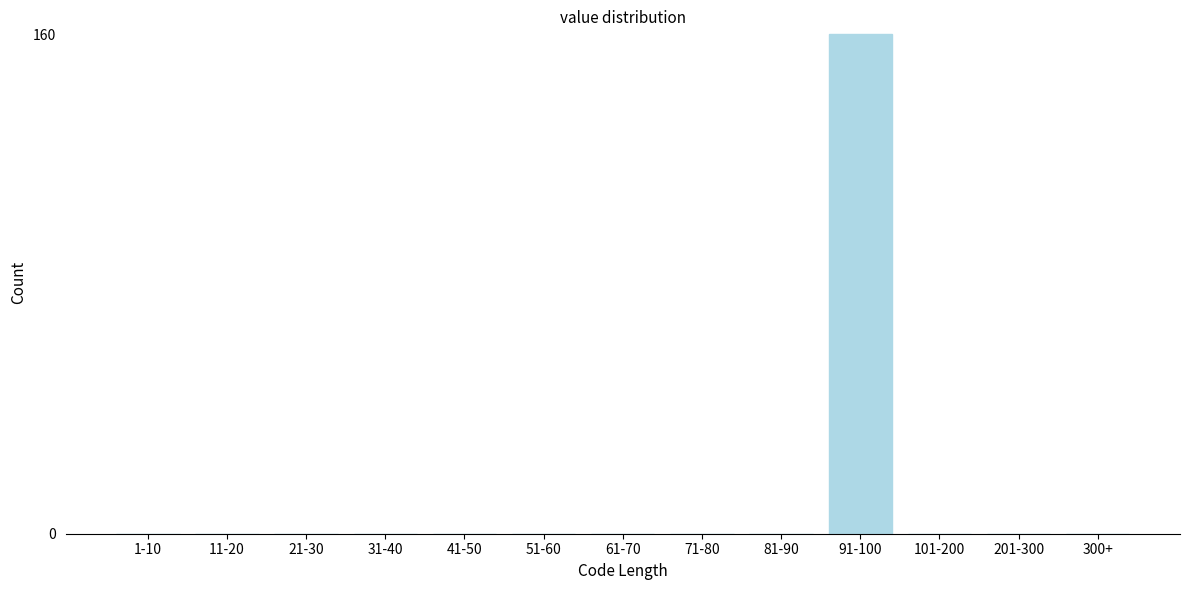

Reading left to right, list all the values displayed in this chart.

1-10=0	11-20=0	21-30=0	31-40=0	41-50=0	51-60=0	61-70=0	71-80=0	81-90=0	91-100=160	101-200=0	201-300=0	300+=0